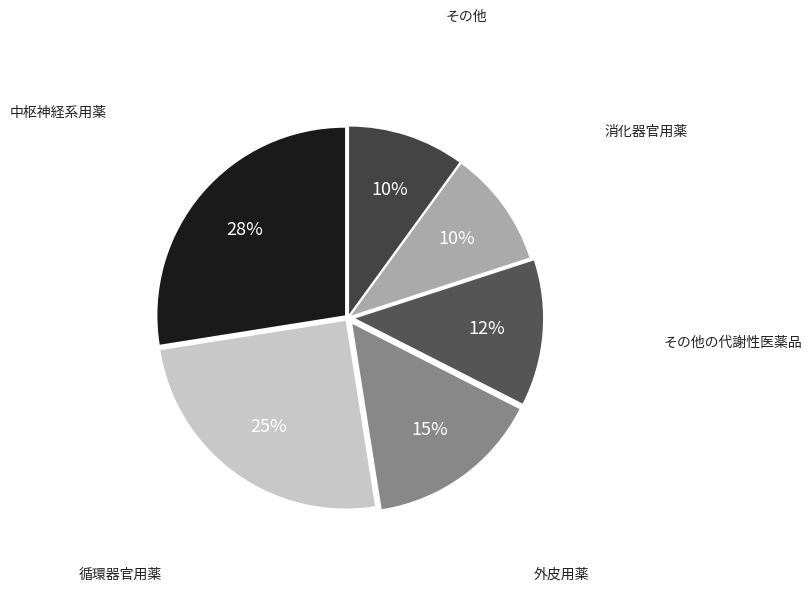

What is the largest slice in the pie chart?

中枢神経系用薬